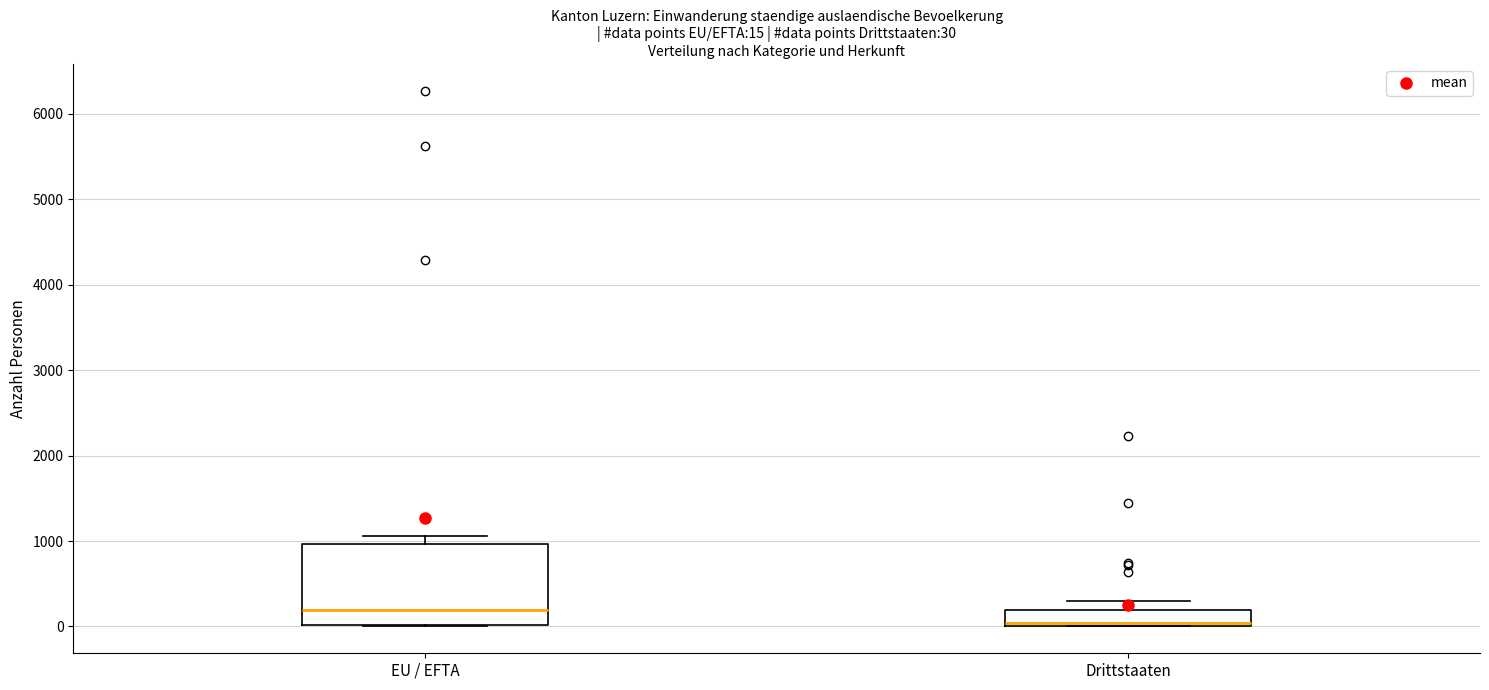

Which box has the lowest median line?

Drittstaaten